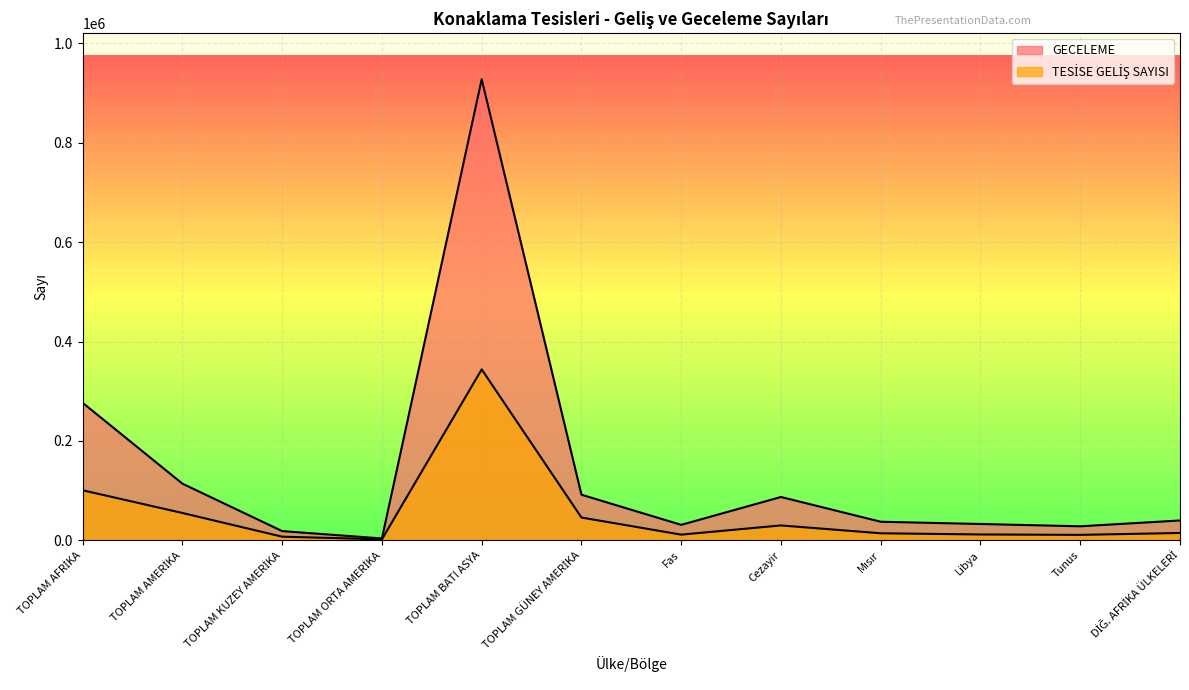

What is the total value across all series at TOPLAM AMERİKA?

168922